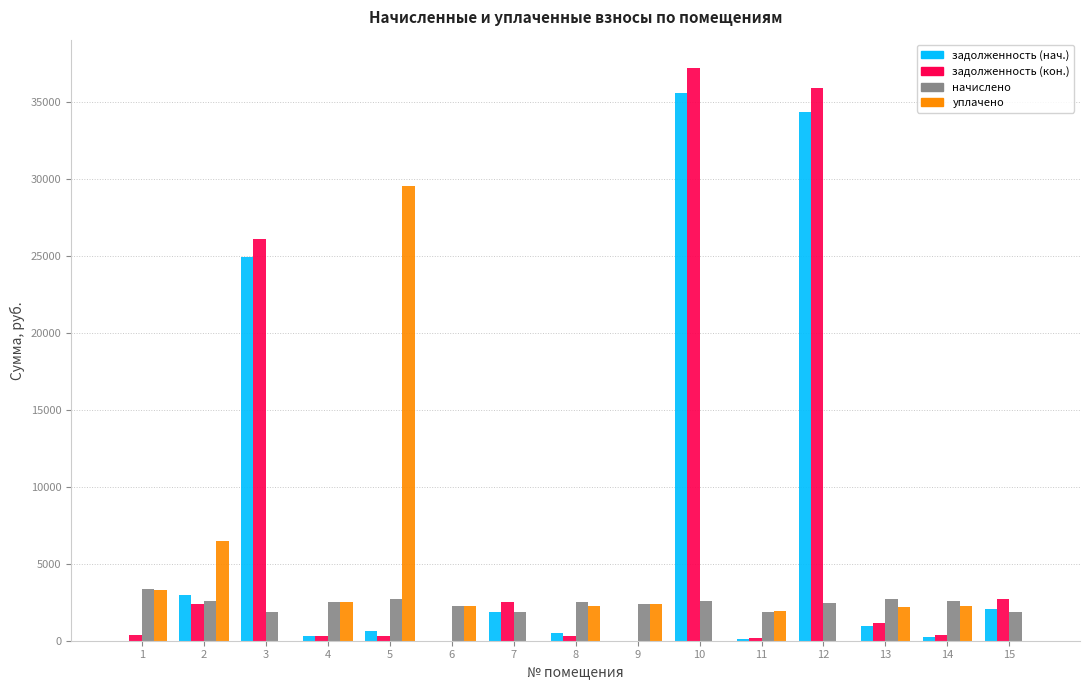

The value of начислено at 11 is 1864.2. True or false?

True